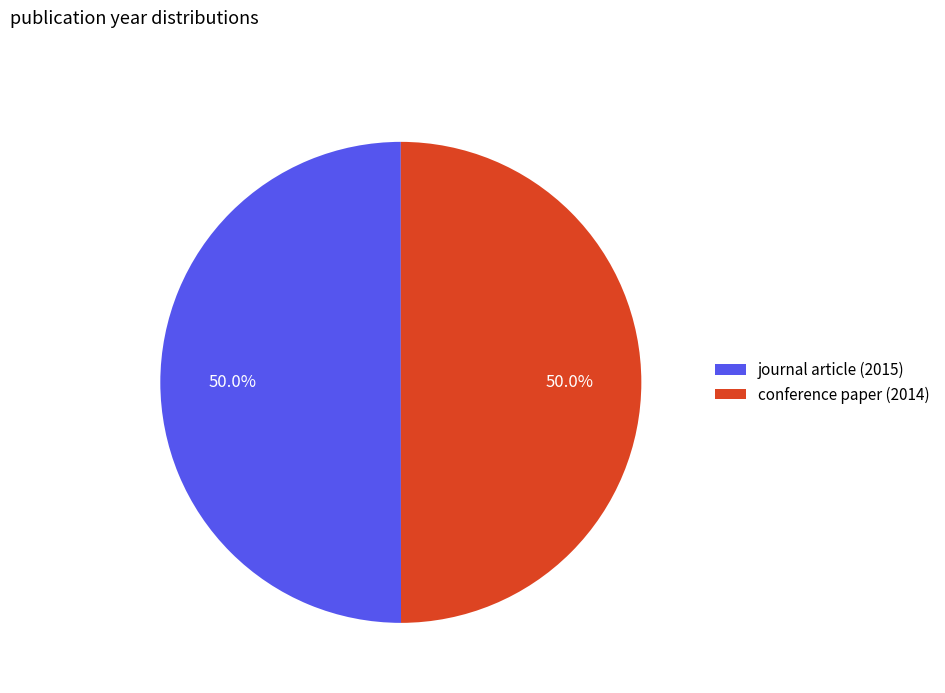

To the nearest percent, what portion does conference paper (2014) represent?

50%